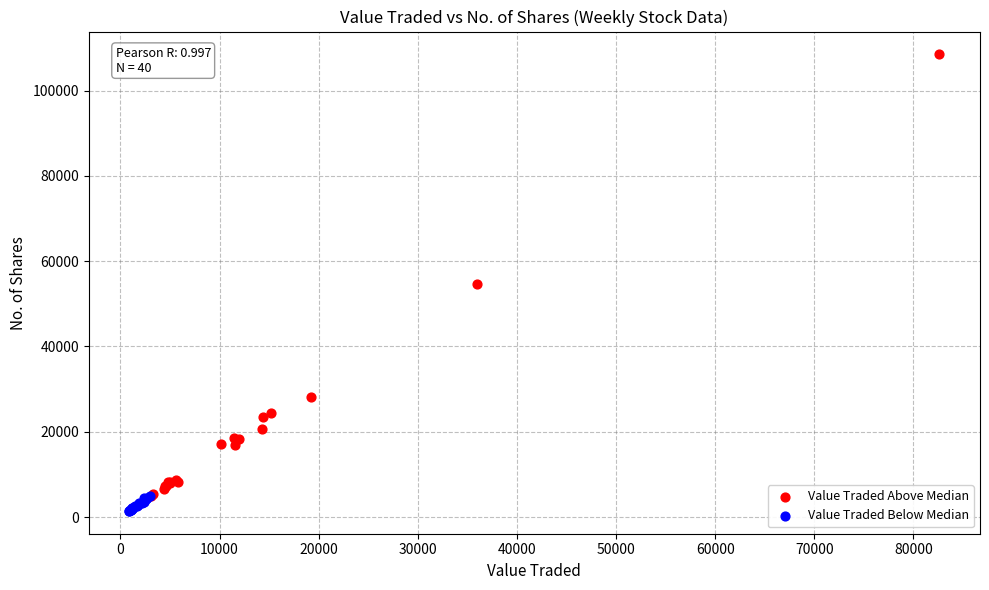

Which series contains the highest Y value?

Value Traded Above Median